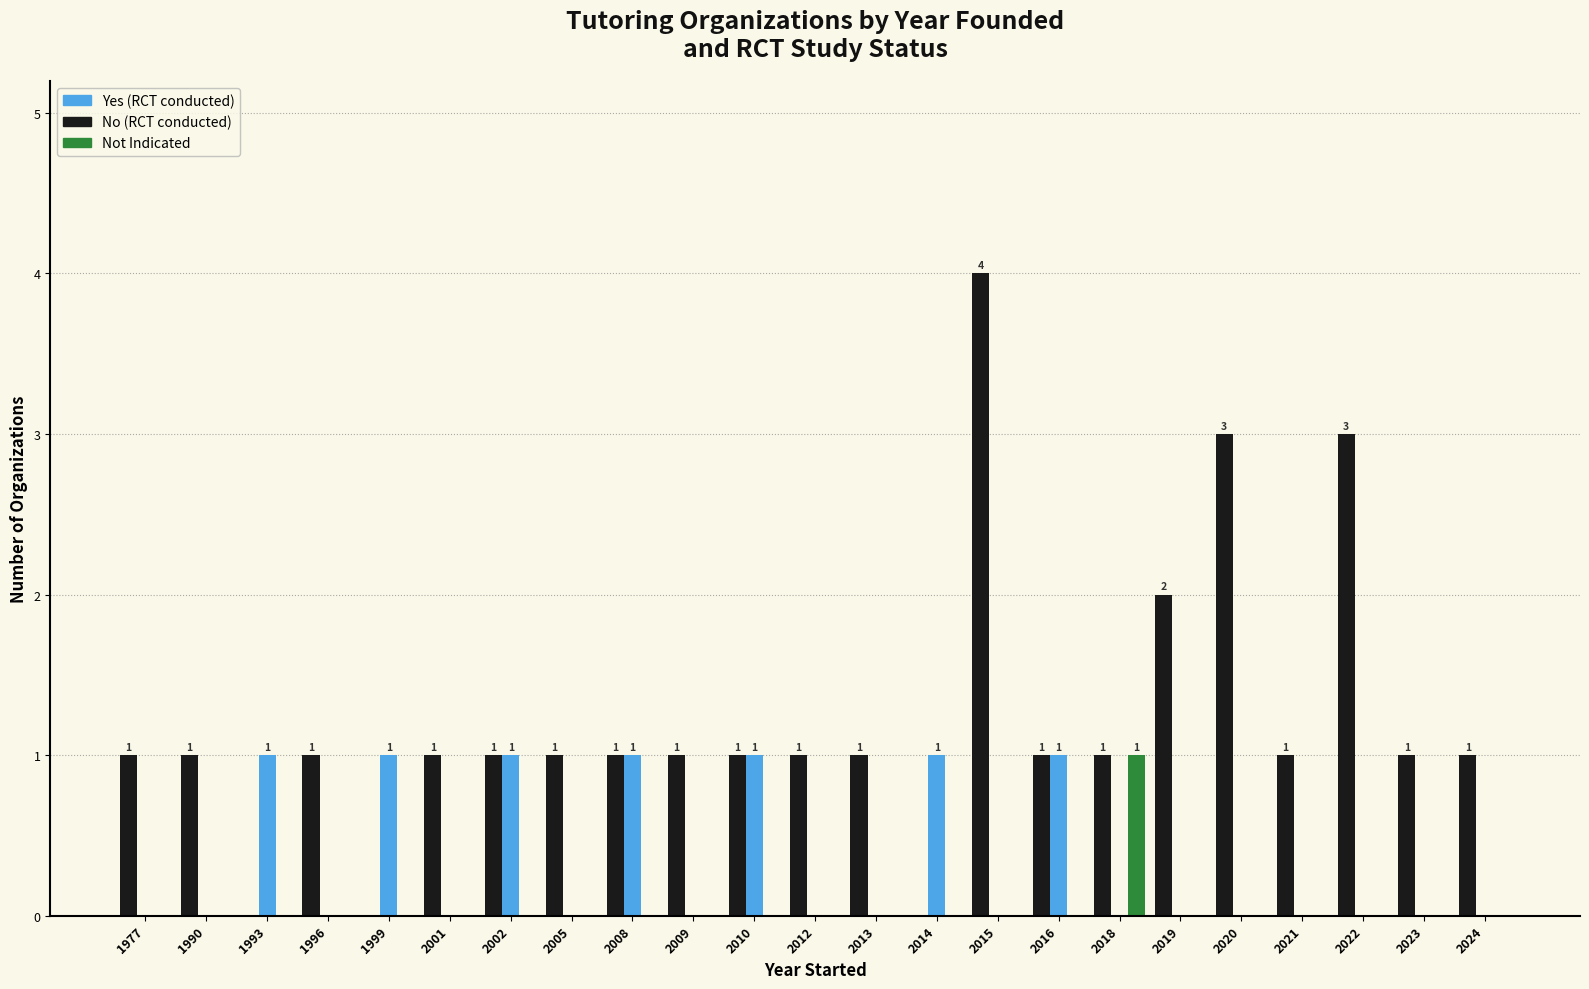

Are the bars grouped side by side (vs. stacked)?

Yes